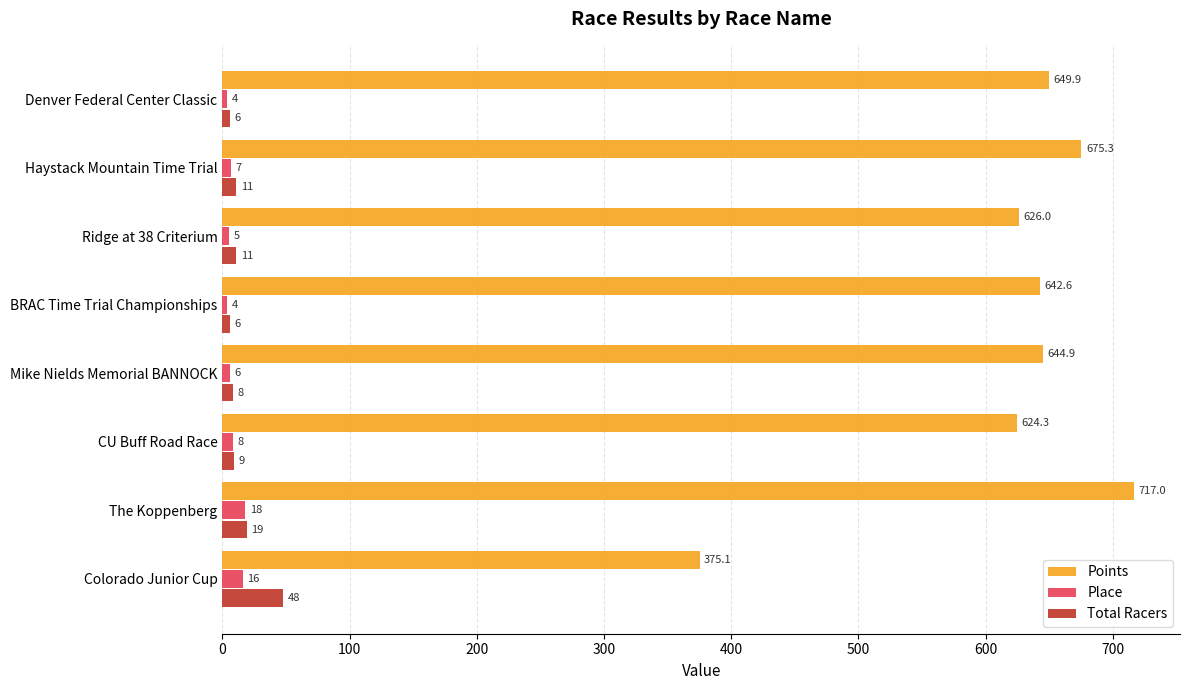

At how many categories does at least one series exceed 575?

7